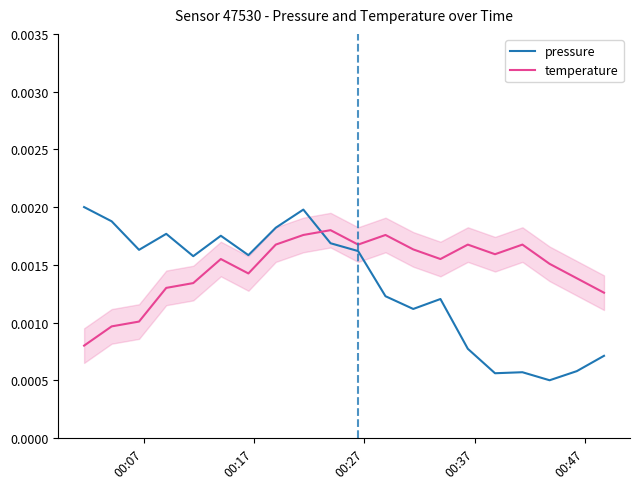

True or false: temperature and pressure cross at least once.

True